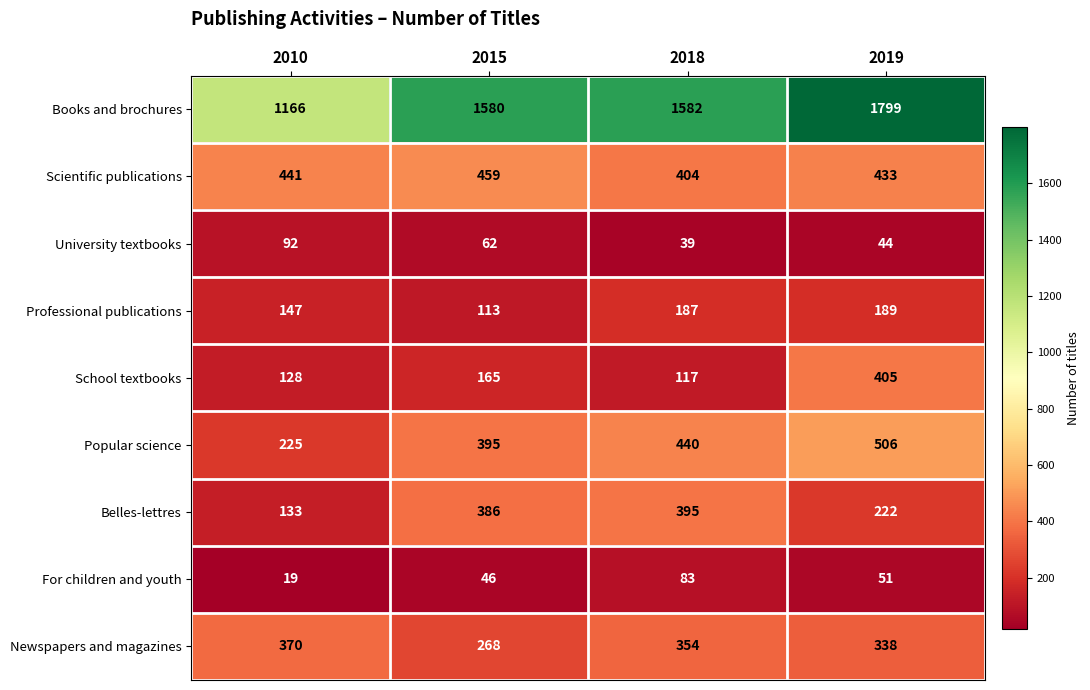

What is the sum of all Newspapers and magazines values?

1330